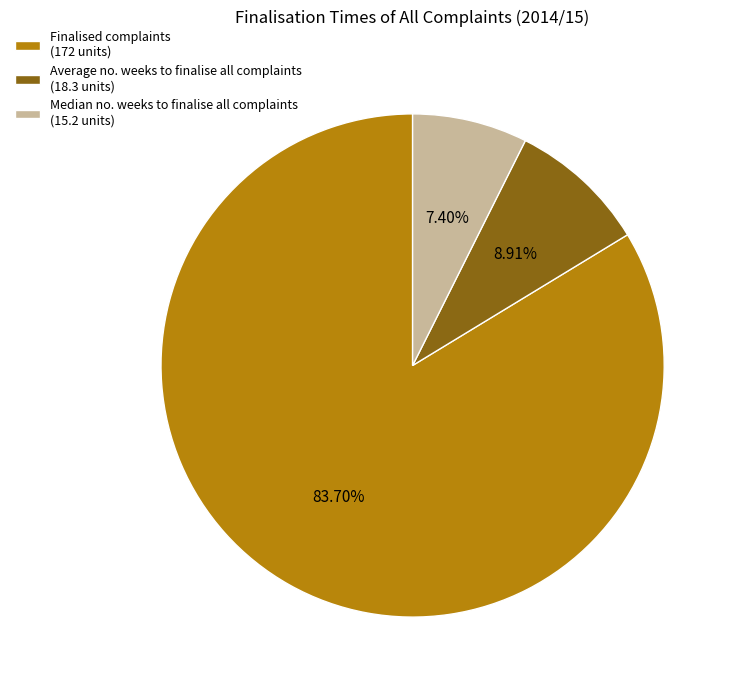

To the nearest percent, what is the combined percentage of Finalised complaints and Average no. weeks to finalise all complaints?

93%